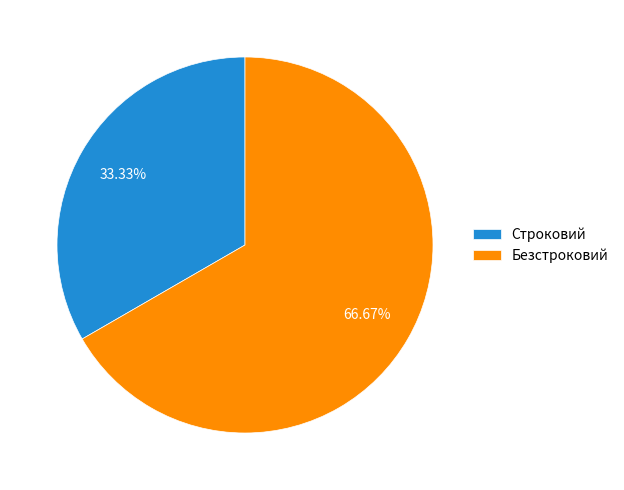

What is the largest slice in the pie chart?

Безстроковий